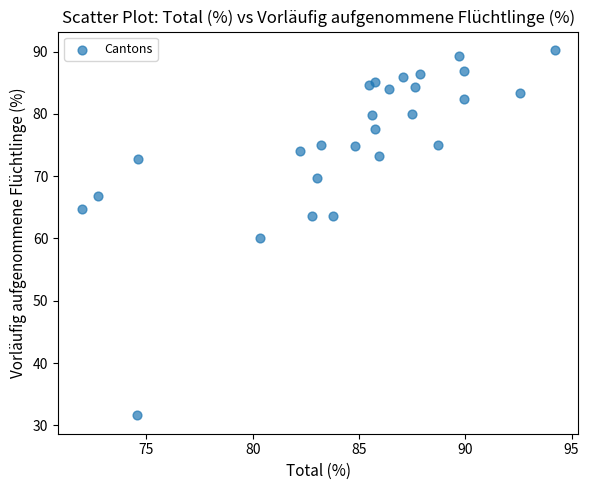

What is the range of Y values (max minus min)?

58.7